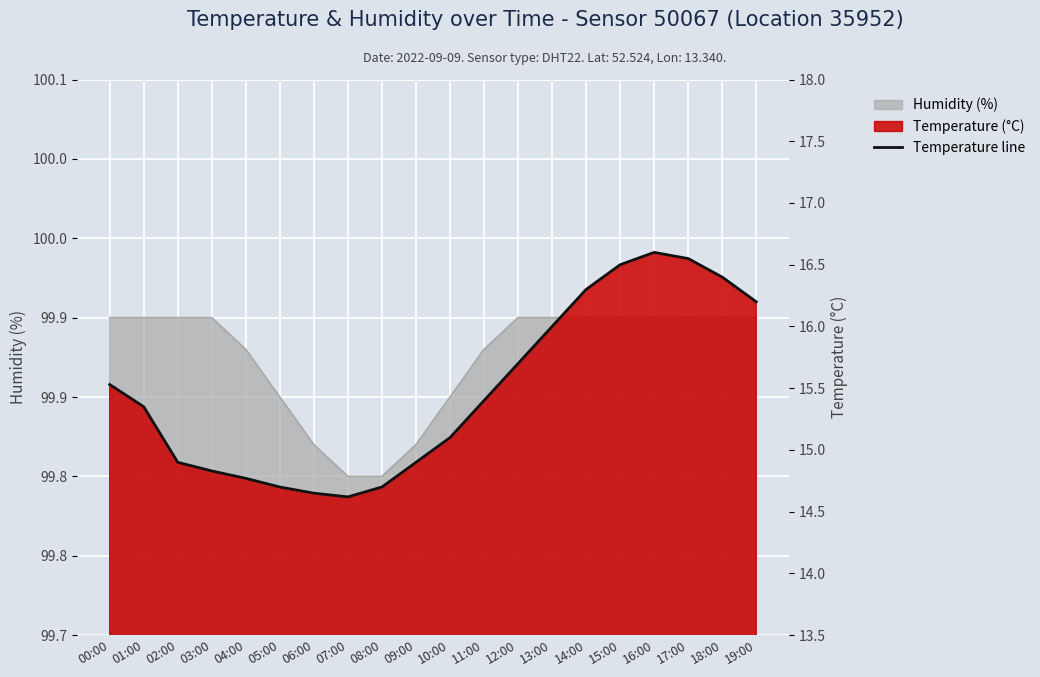

At which label is the value closest to 15?

02:00